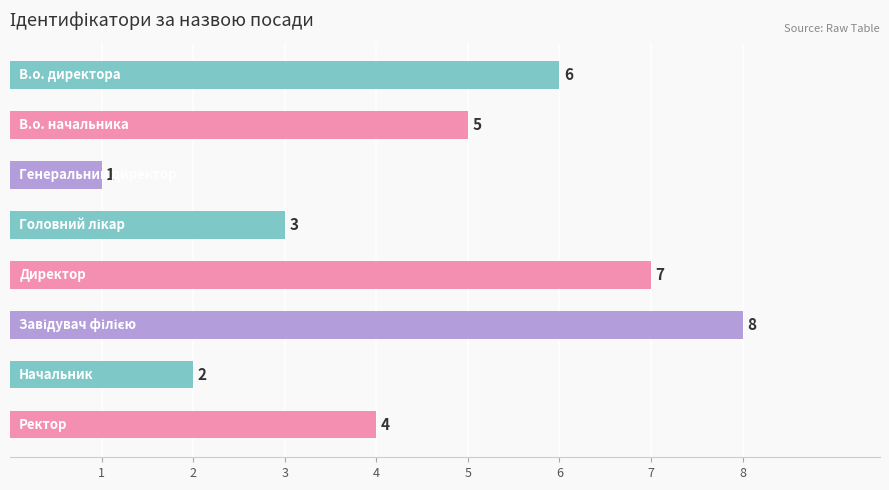

How many data points are less than 5?

4